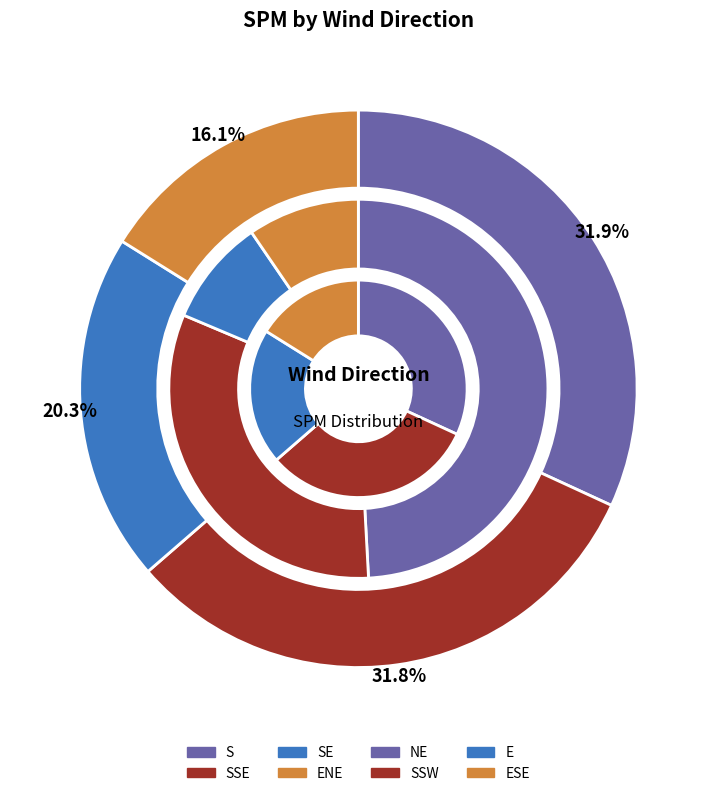

Rank the categories by value from highest to lowest.

SSE, SE, NE, S, SSW, ENE, ESE, E